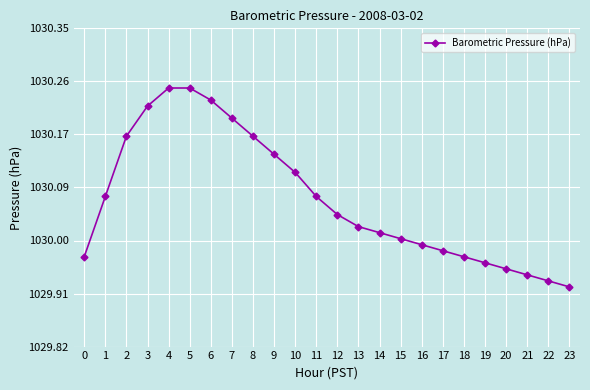

What is the sum of all values?

24721.6